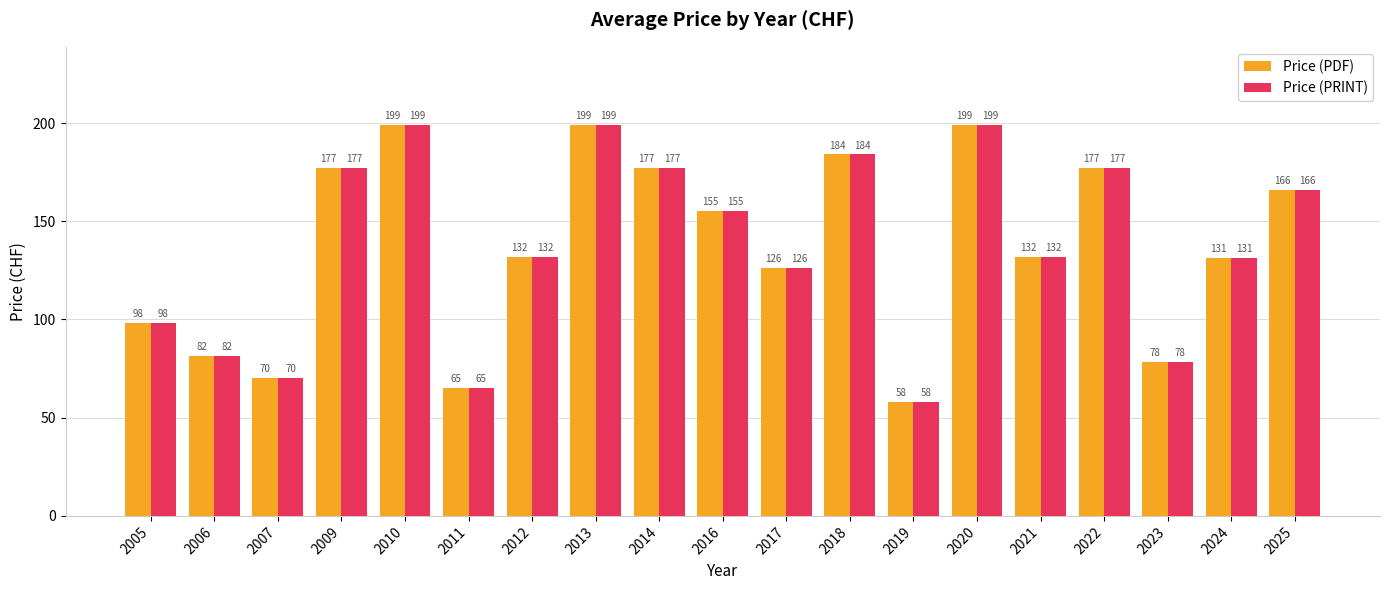

Which category has the lowest value in the Price (PRINT) series?

2019